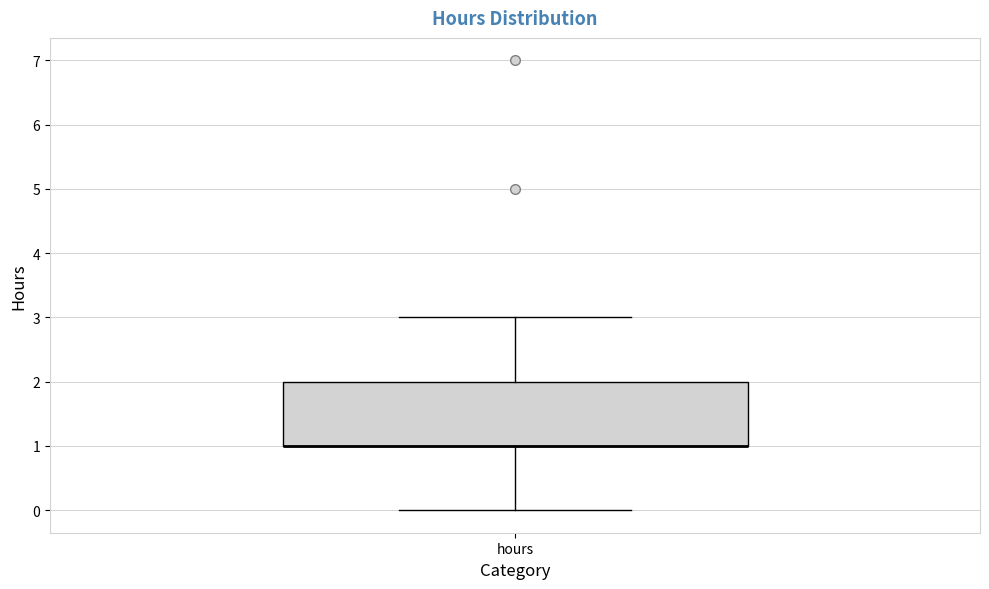

Transcribe this box plot: give where the median line is, the range the box spans, and where the two whiskers end, as read against the y-axis. The values are not printed on the chart, so give them approximately, as read against the axis.

median 1 (drawn on the box's lower edge), box 1 to 2, whiskers 0 to 3